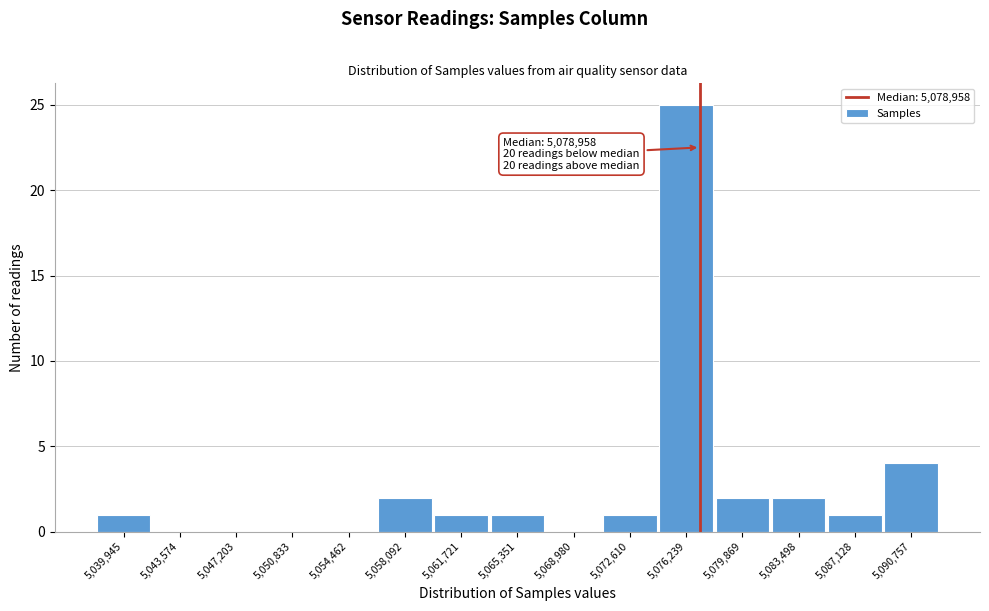

Reading left to right, what are all the values shown in this chart?

5,039,945=1	5,043,574=0	5,047,203=0	5,050,833=0	5,054,462=0	5,058,092=2	5,061,721=1	5,065,351=1	5,068,980=0	5,072,610=1	5,076,239=25	5,079,869=2	5,083,498=2	5,087,128=1	5,090,757=4